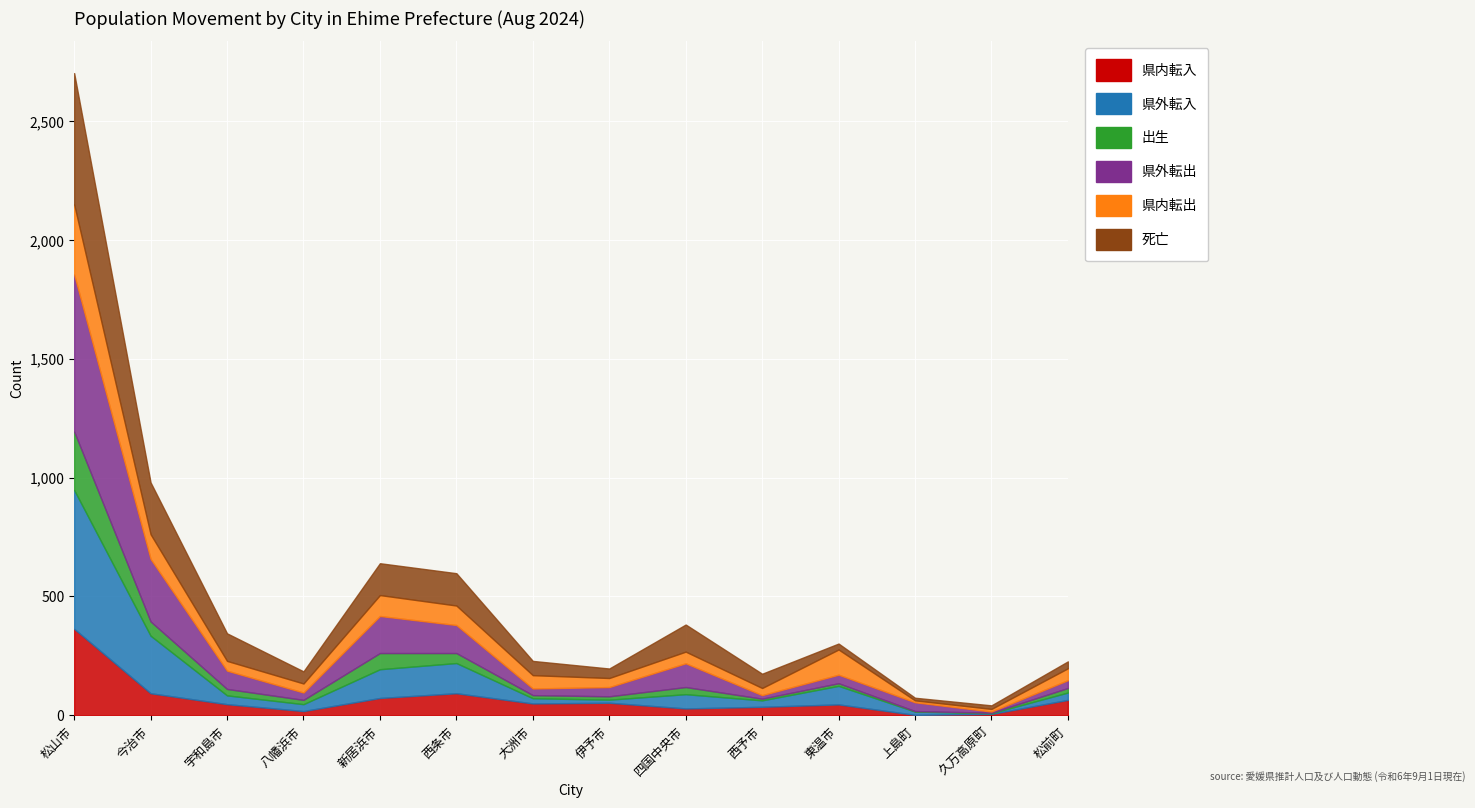

Which category has the lowest value across all series?

上島町